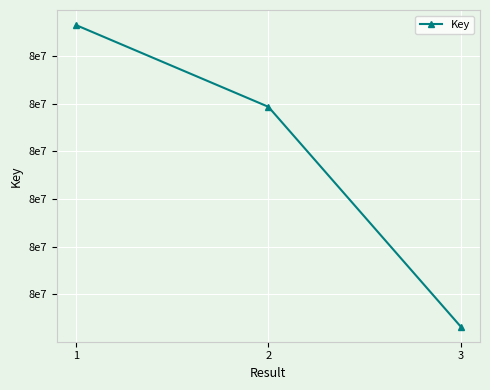

What is the difference between the values at 2 and 3?

4613671